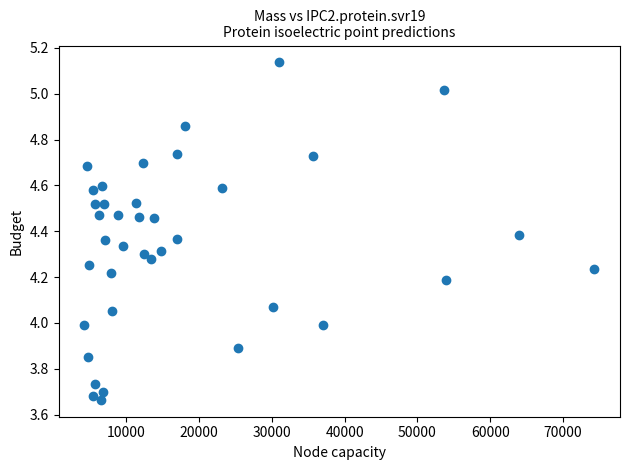

What is the range of X values (max minus min)?

70029.2